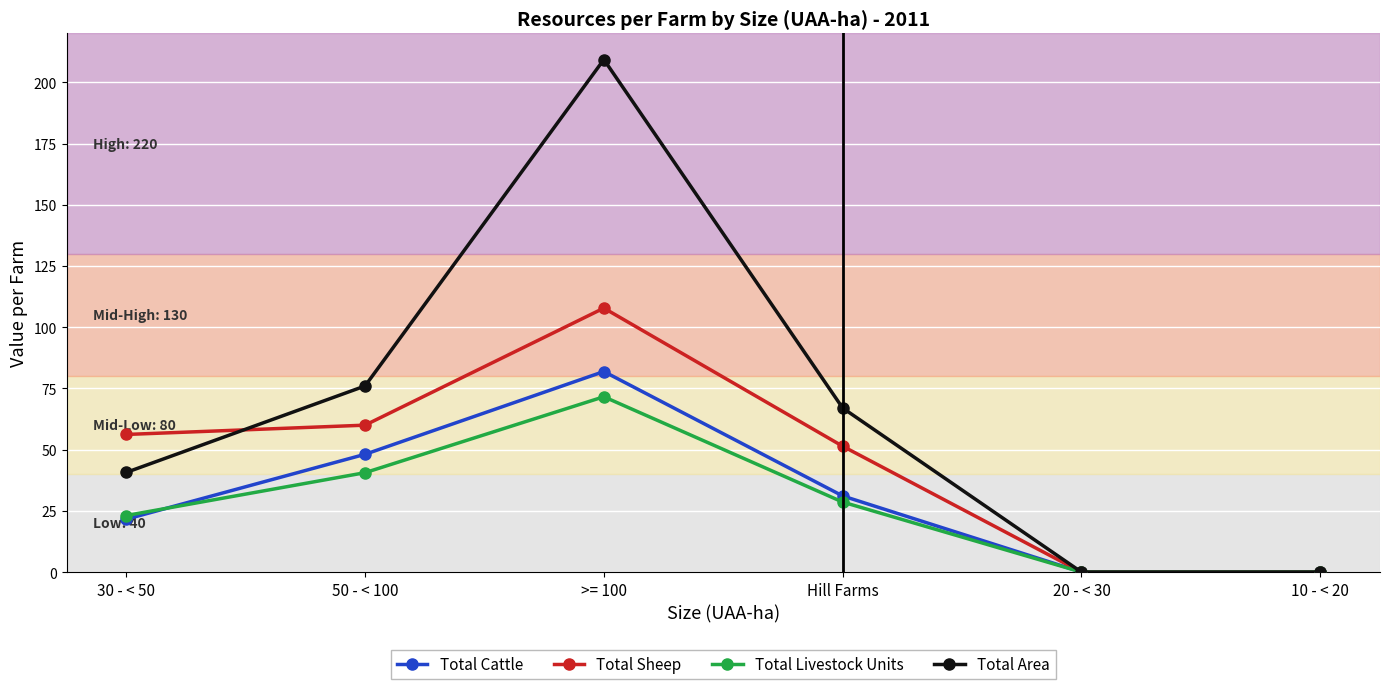

Which series changed the most between Hill Farms and 10 - < 20?

Total Area